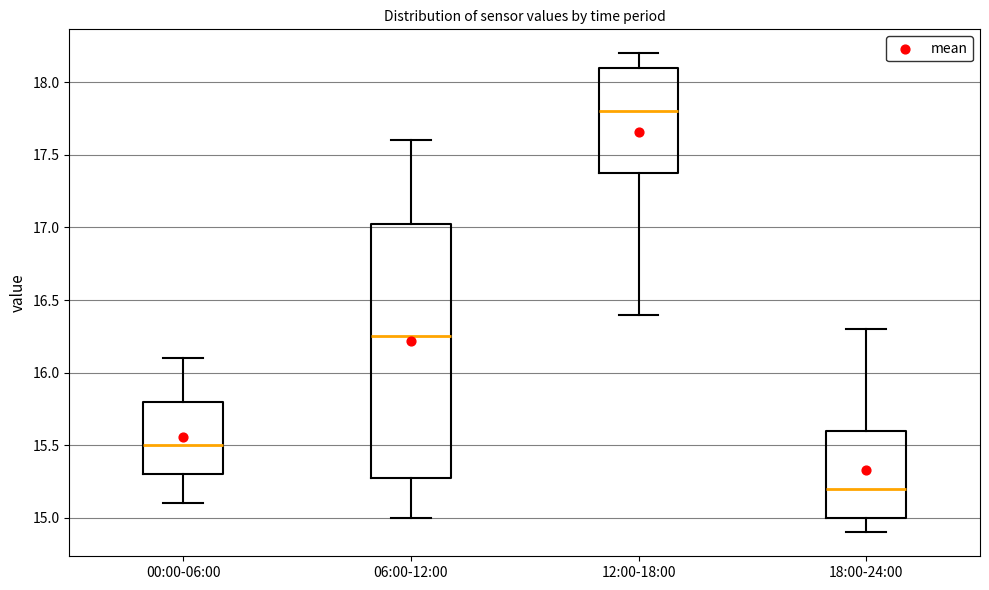

Where does the lower whisker of the box for 00:00-06:00 end on the y-axis? The values are not printed on the chart, so give them approximately, as read against the axis.

15.10